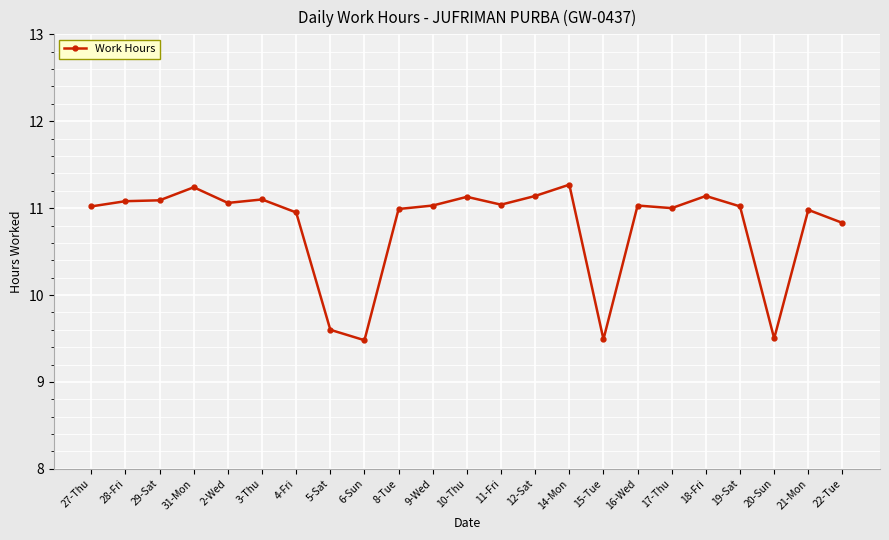

What position from the right is 10-Thu?

12